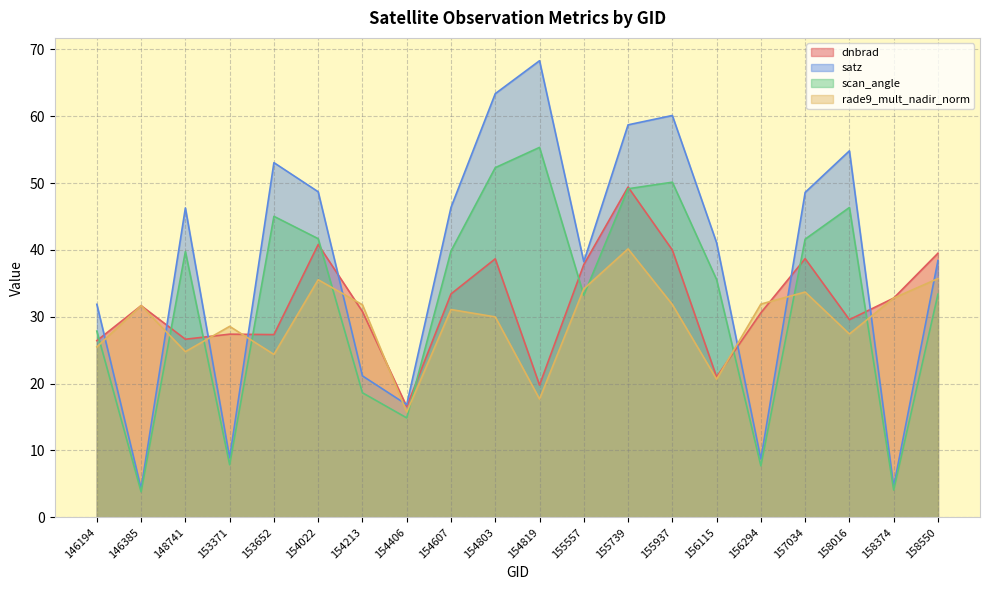

How many interior local valleys does the scan_angle series have?

6